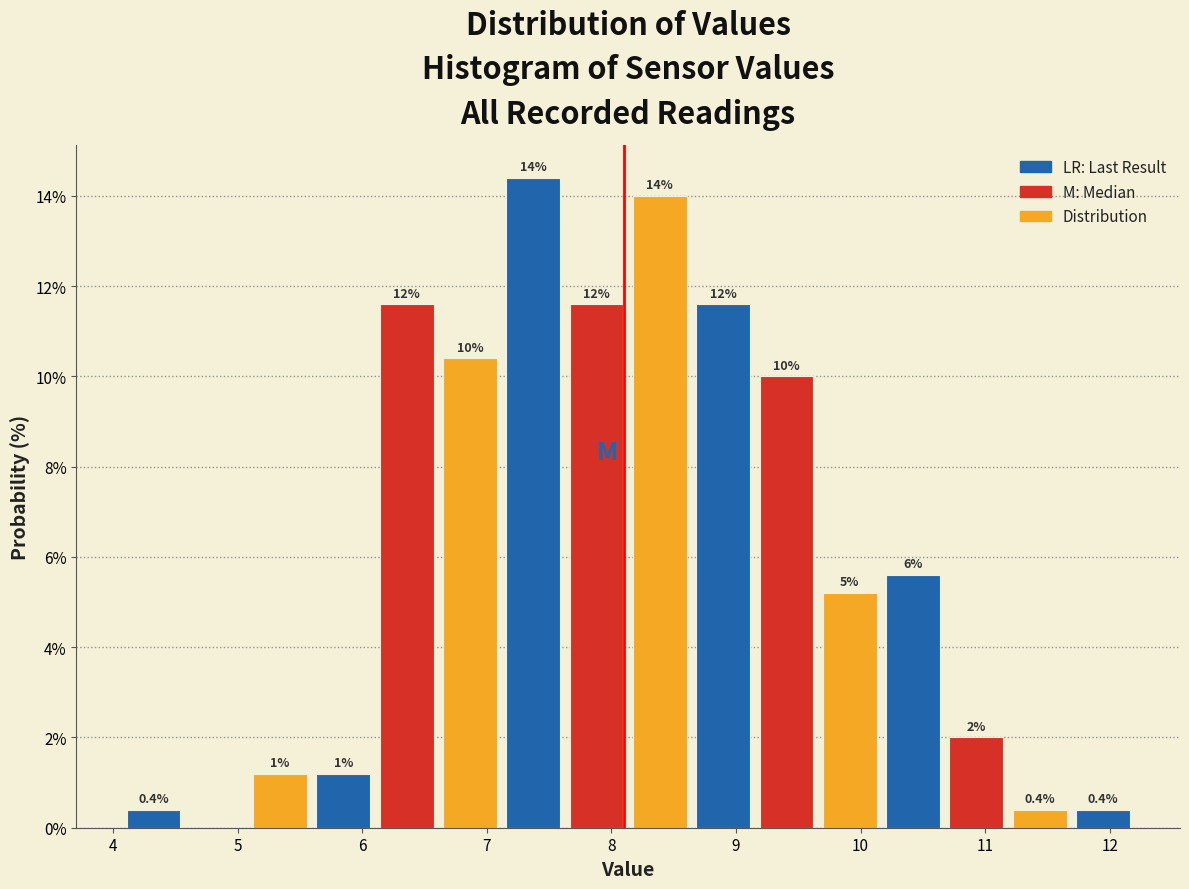

Which range on the x-axis has the tallest bar?

7.1 to 7.6